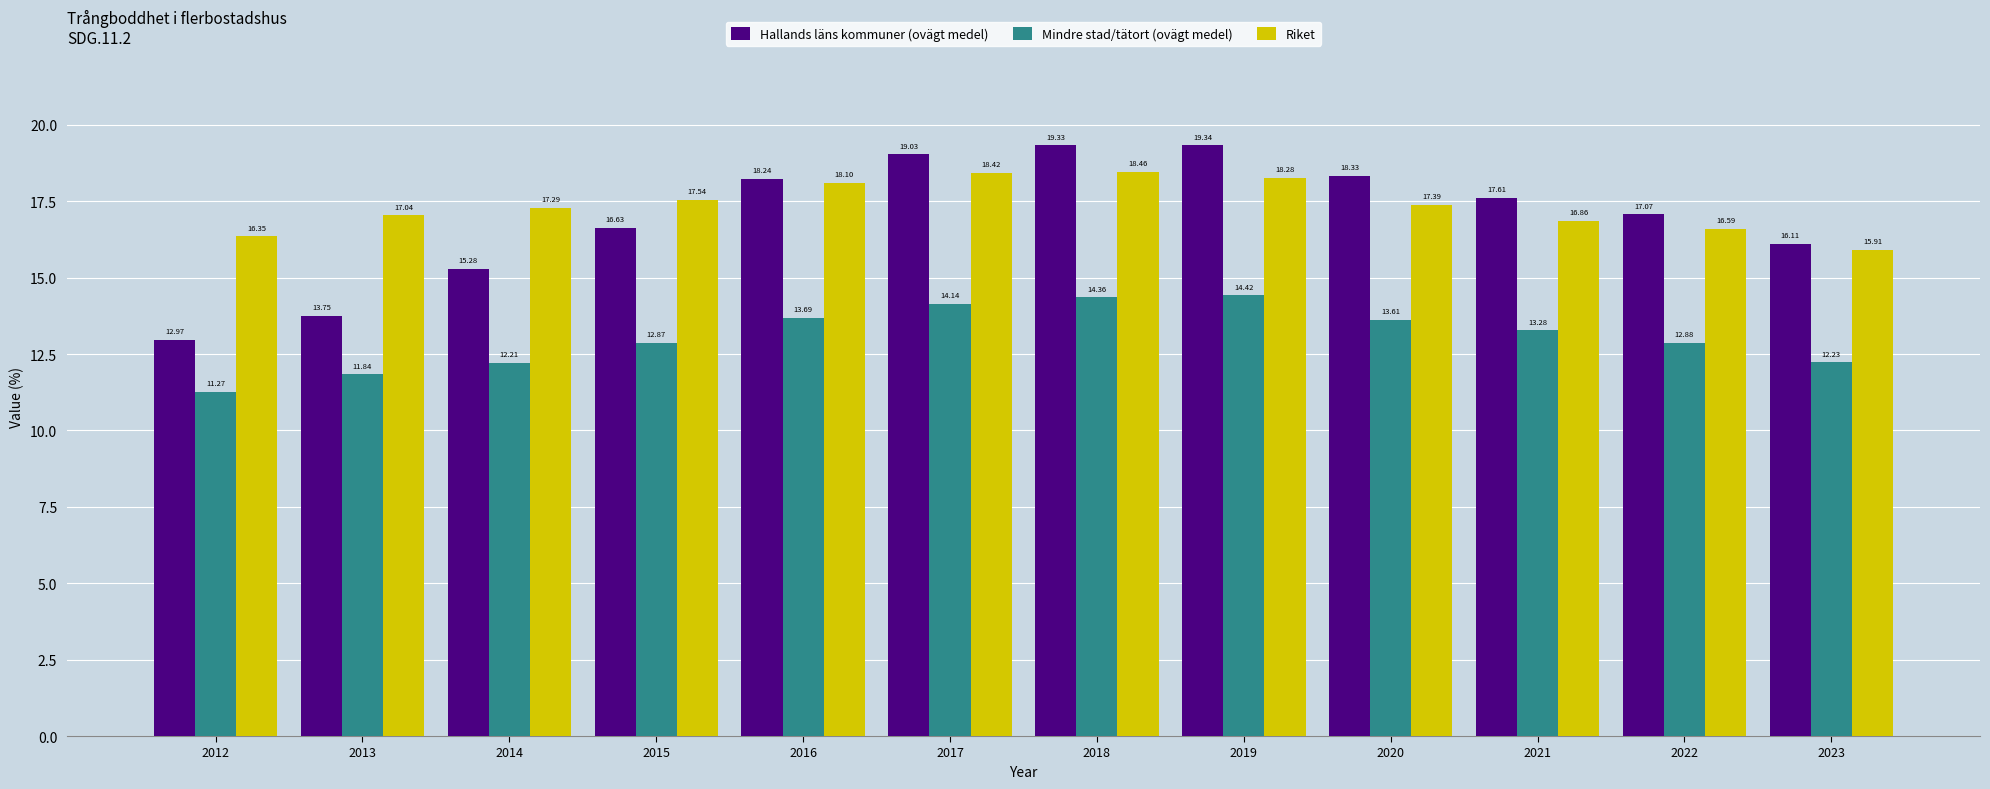

What is the difference between the Riket values at 2019 and 2021?

1.4